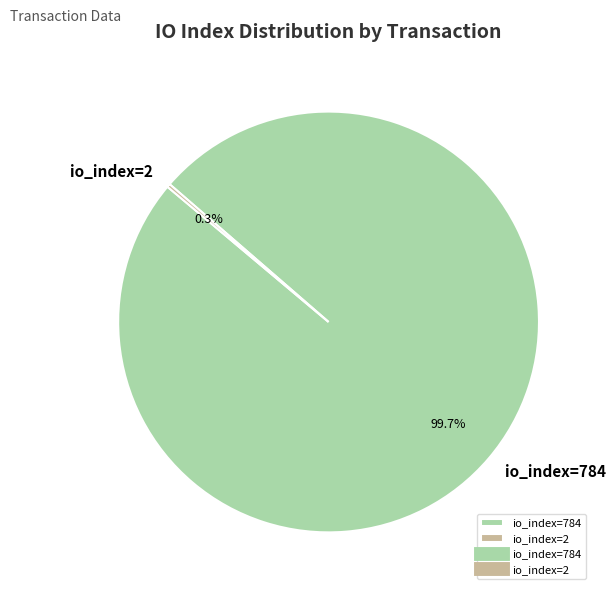

What is the largest slice in the pie chart?

io_index=784